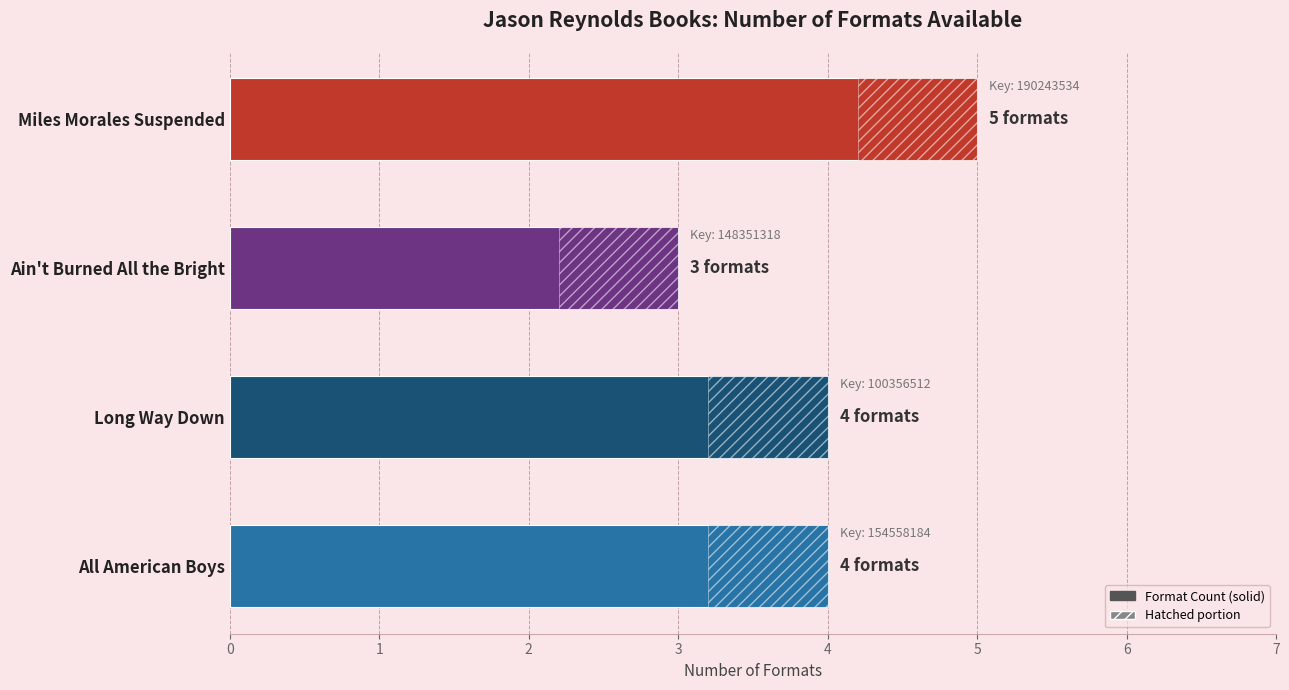

How many distinct data groups are displayed?

1